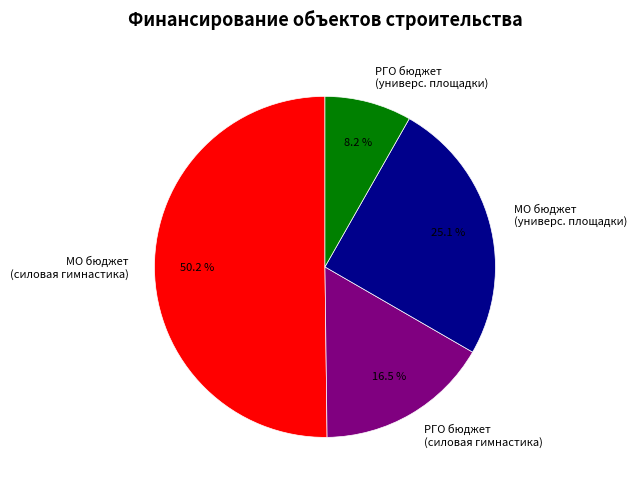

Do МО бюджет (силовая гимнастика) and РГО бюджет (силовая гимнастика) together represent more than half of the pie?

Yes